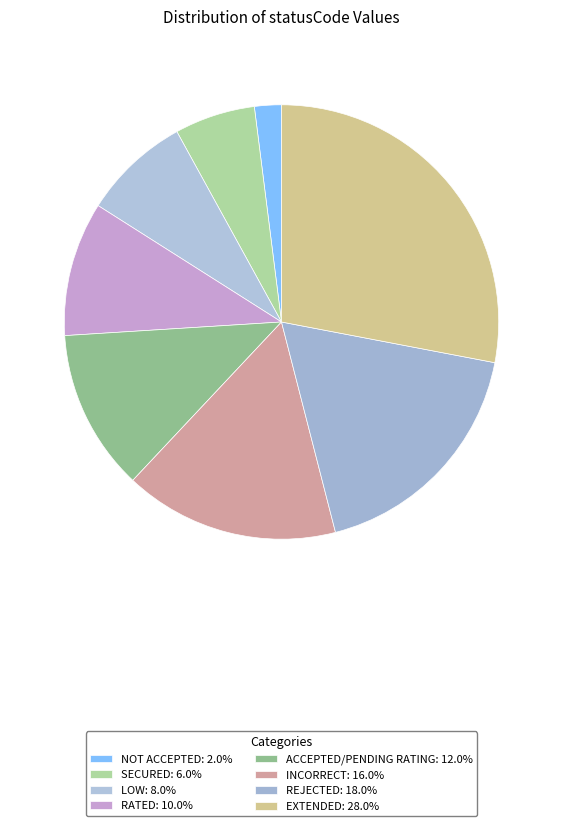

Is the sum of REJECTED and RATED greater than half?

No